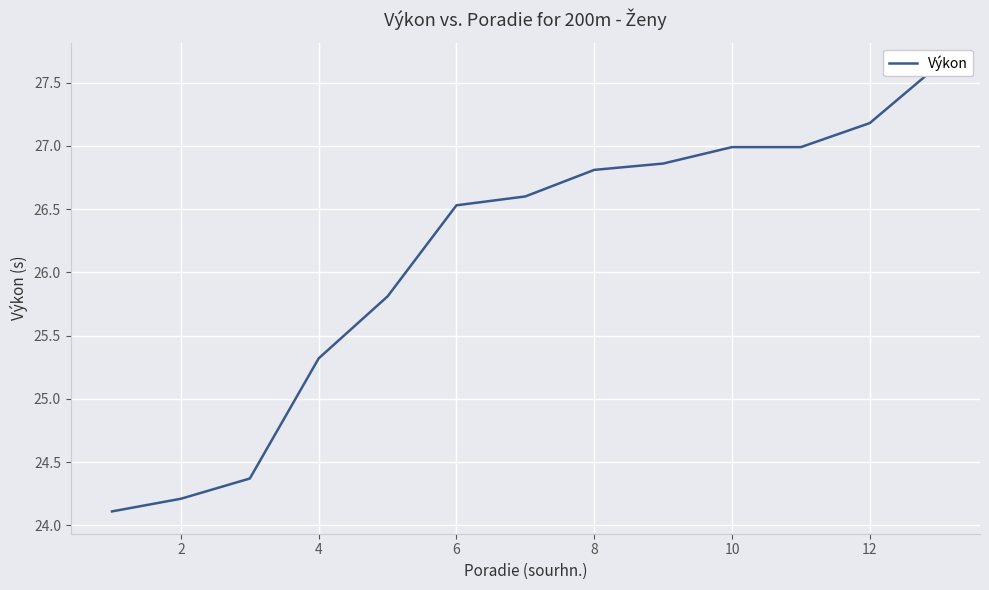

Count the number of values greater than 26.

8